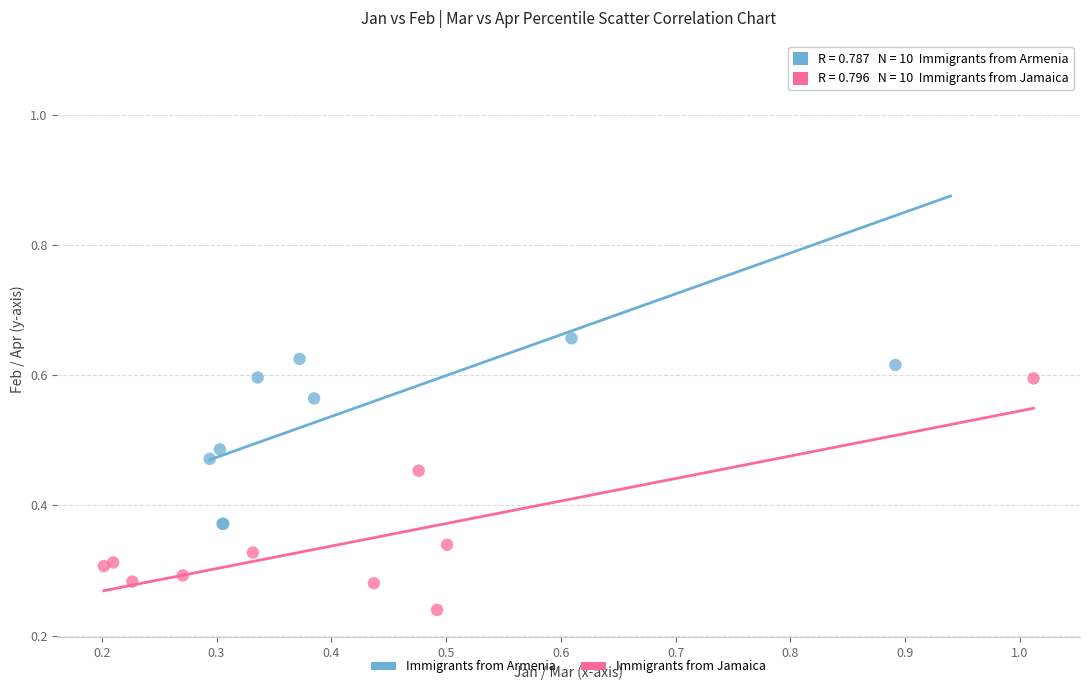

Which series contains the highest Y value?

Immigrants from Armenia